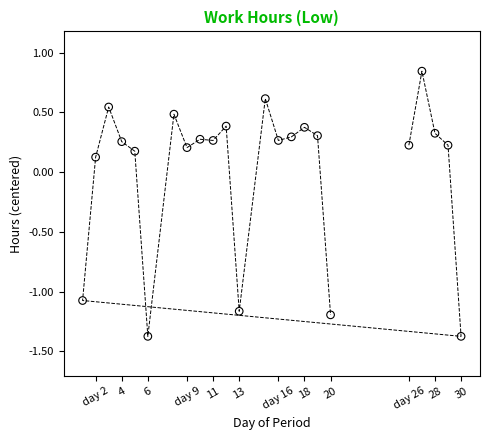

What is the range of Y values (max minus min)?

2.2